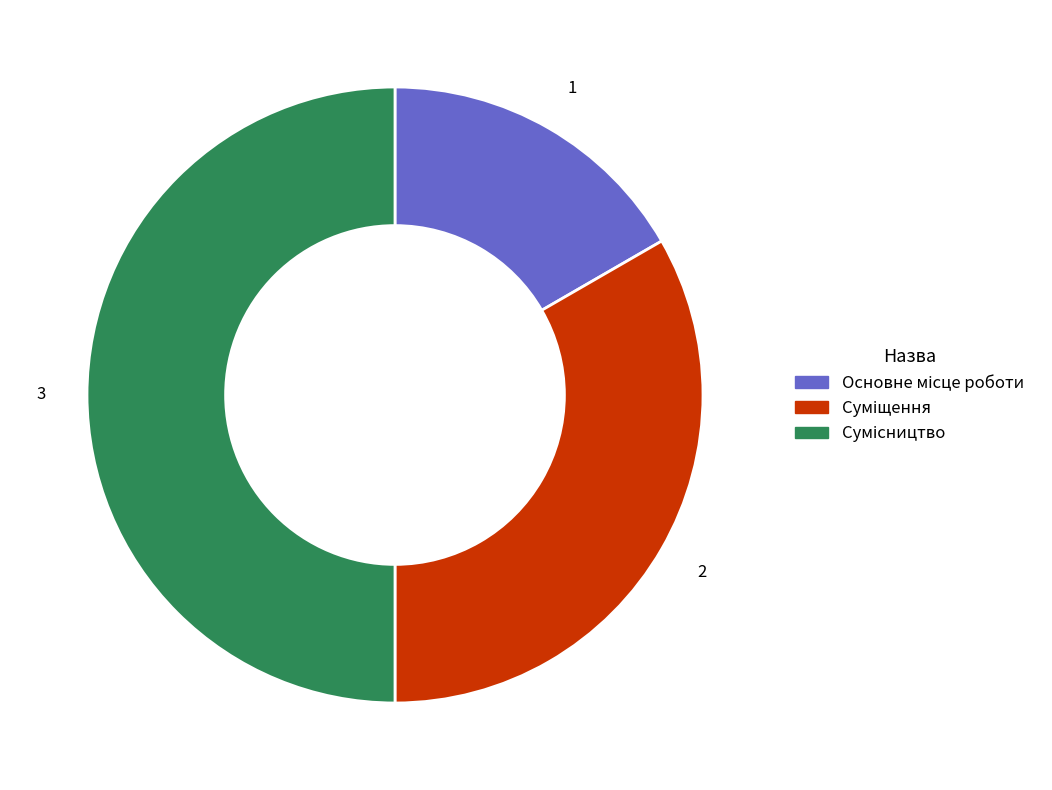

Which slice is the largest?

Сумісництво